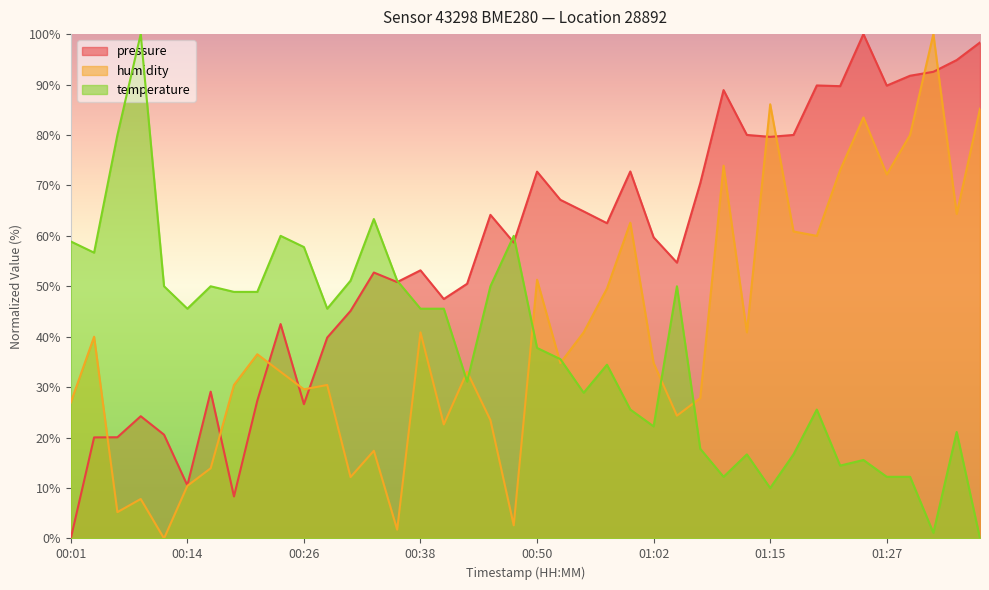

What is the total value across all series at 00:01?

85.8